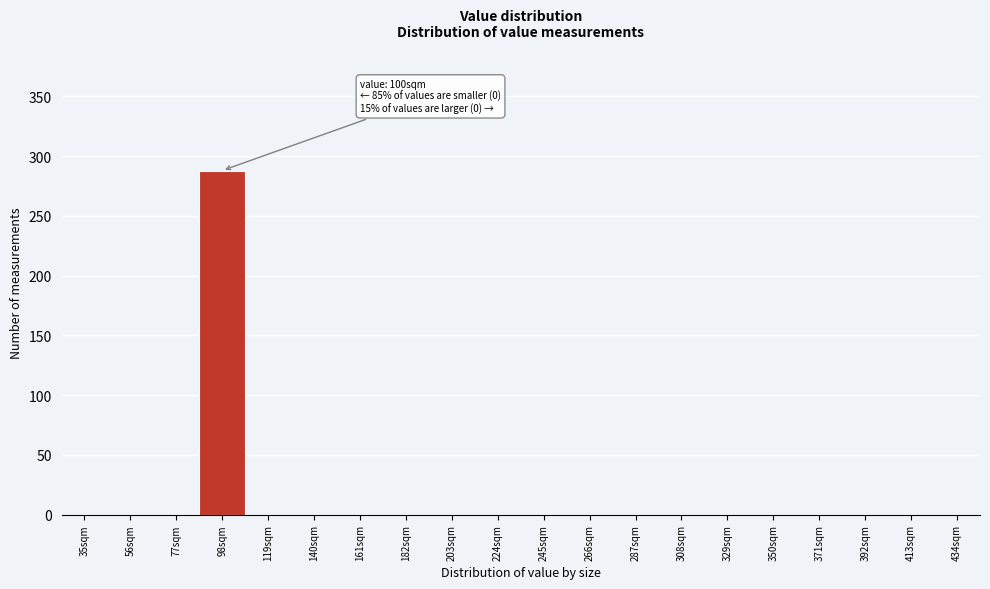

What is the greatest value displayed?

288